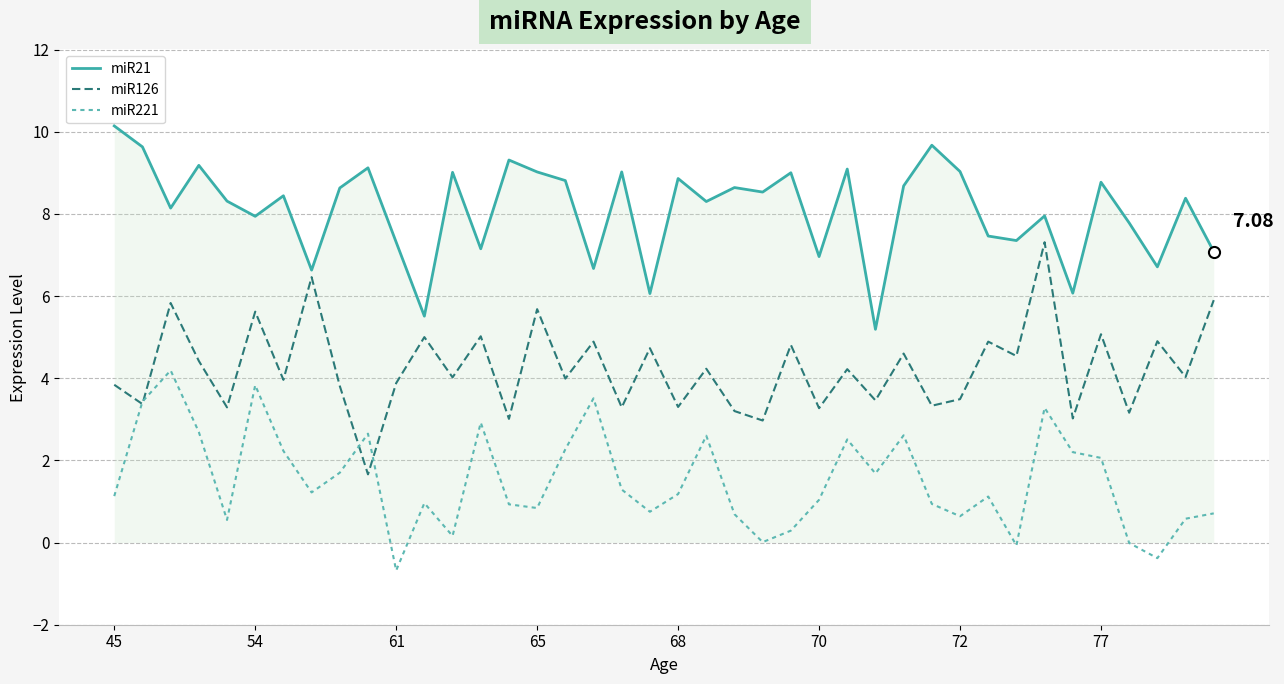

Which series has the largest total across all categories?

miR21